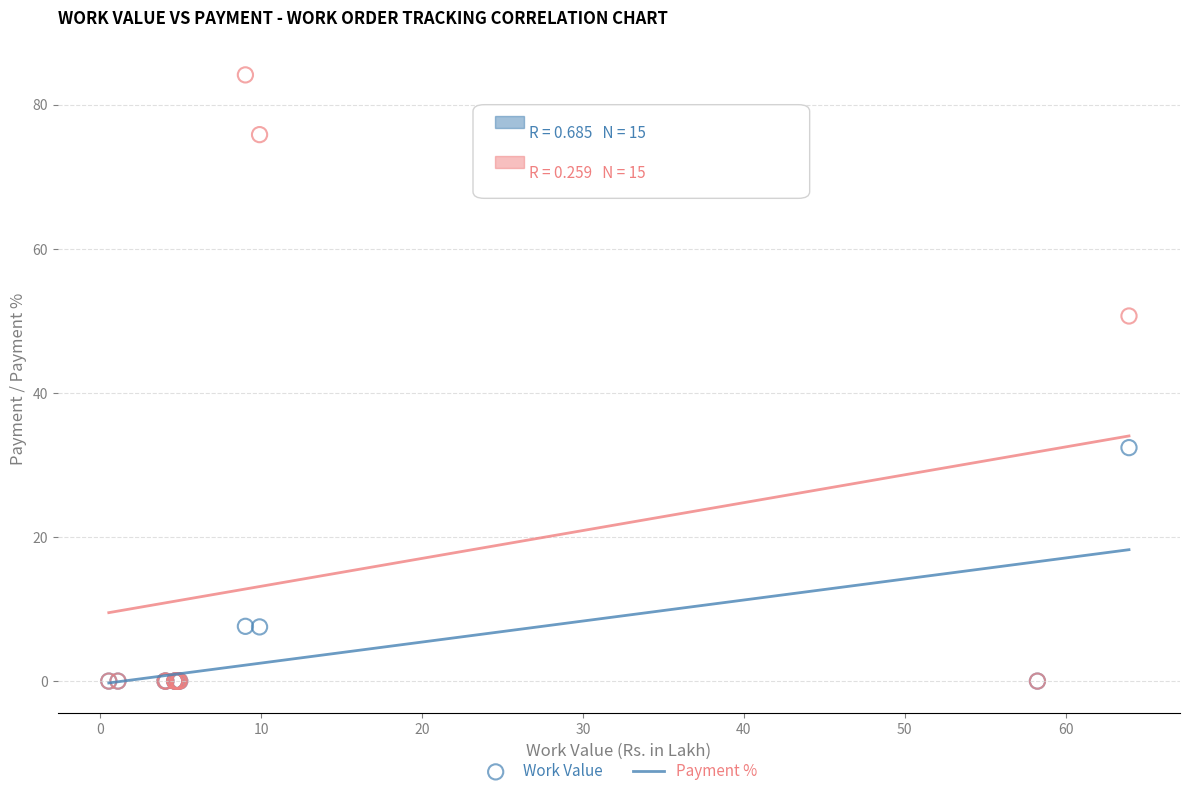

Across all series, what Y value is closest to 42?

50.7